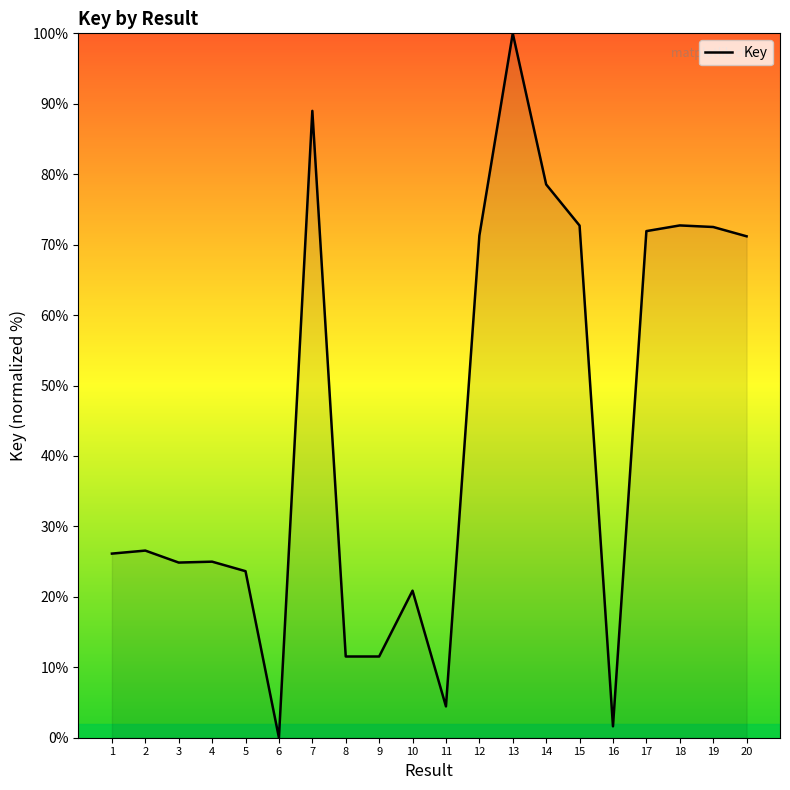

What is the maximum value shown in the chart?

100.0